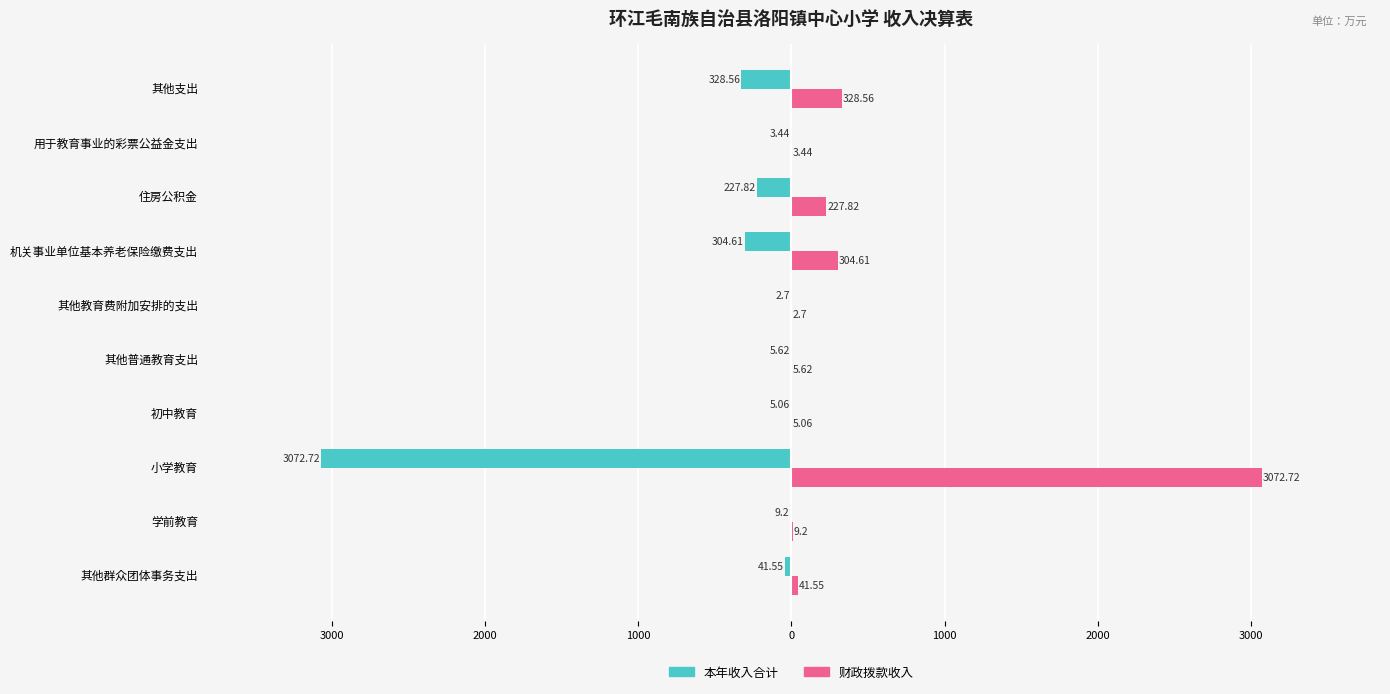

What are all the series names shown in the legend?

本年收入合计, 财政拨款收入